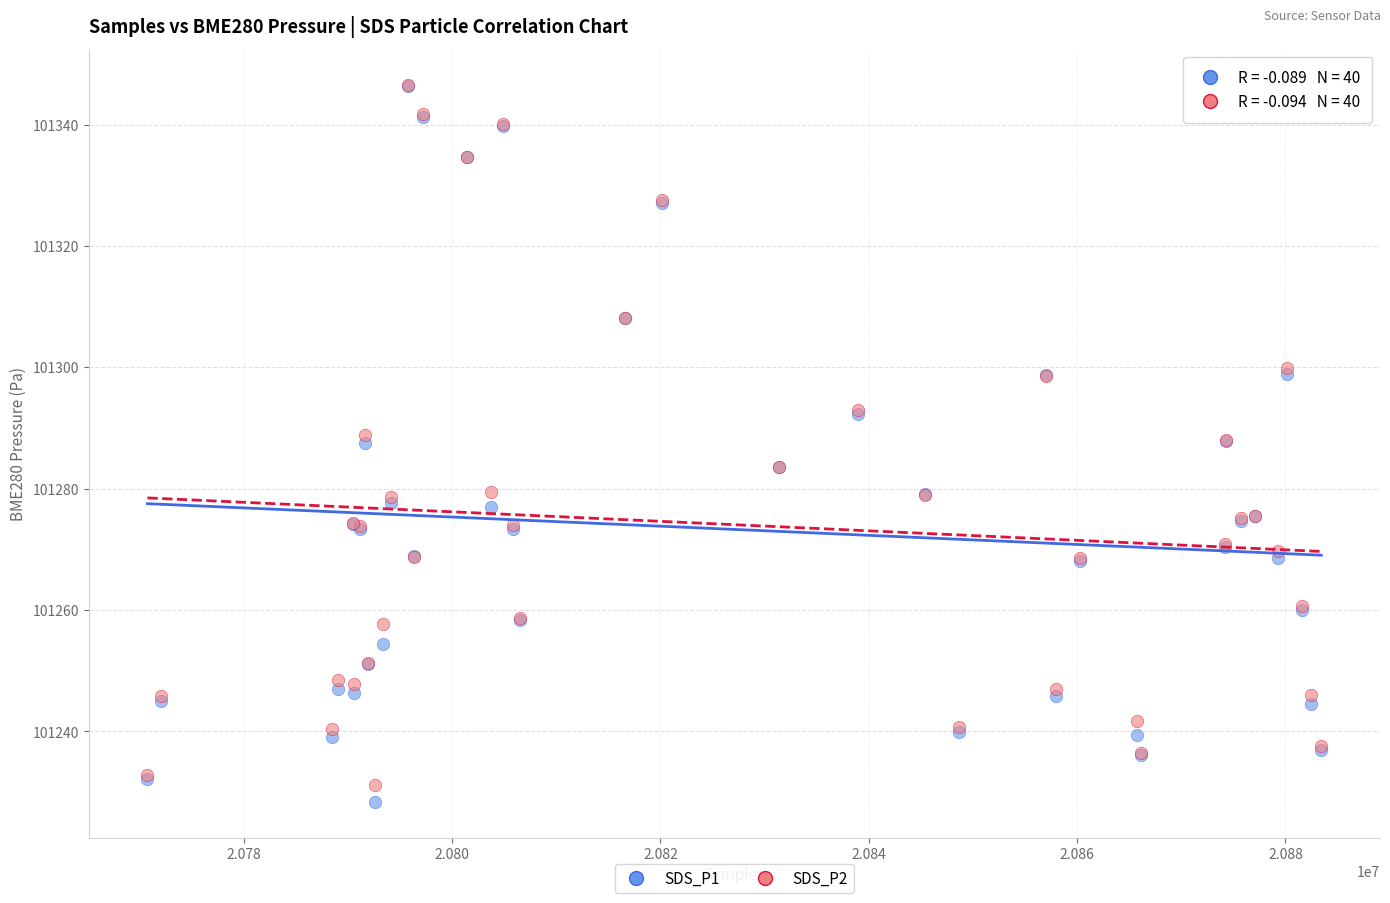

What are all the series names shown in the legend?

SDS_P1, SDS_P2